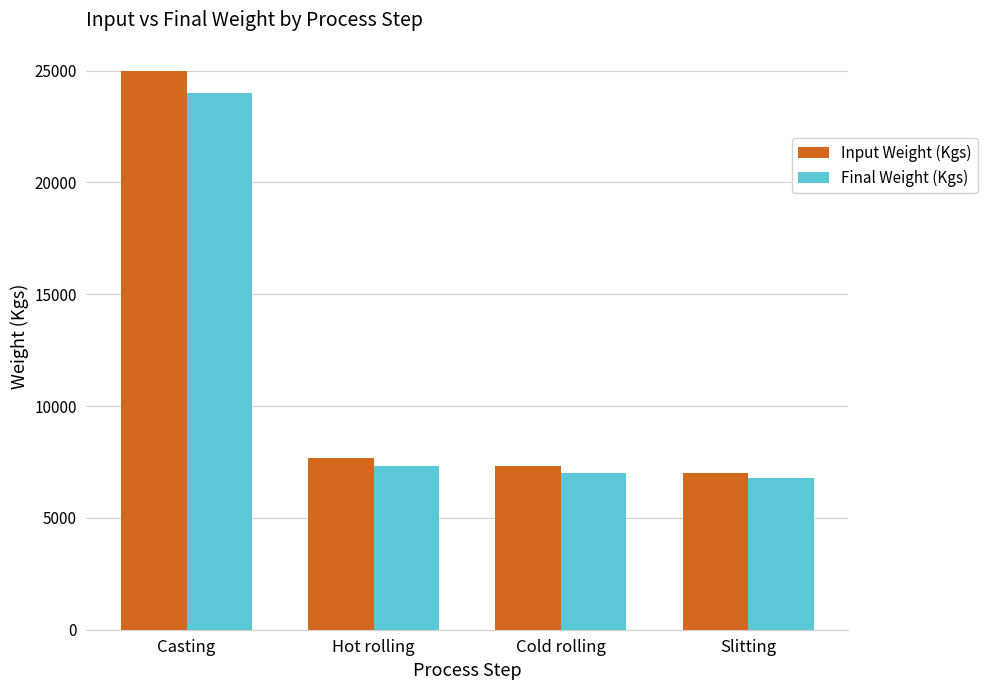

What is the total value across all series at Cold rolling?

14300